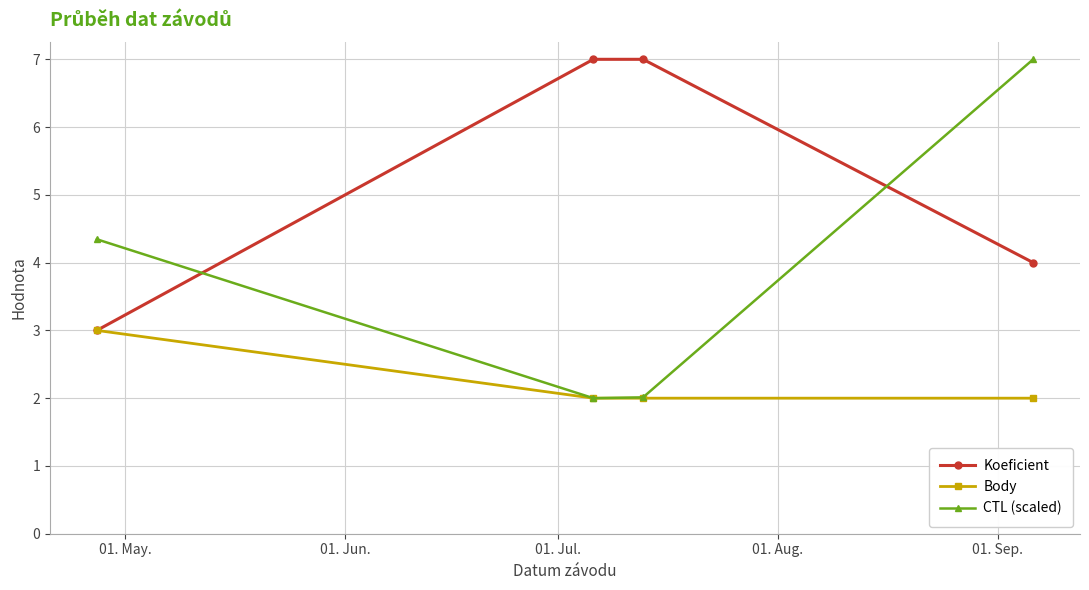

At how many categories does at least one series exceed 5?

3